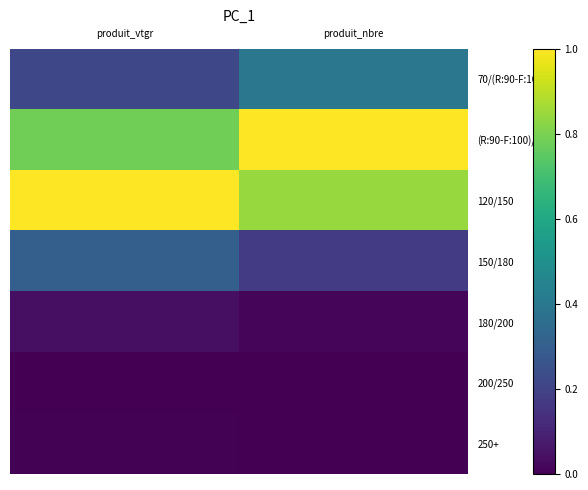

Which series has the largest total across all categories?

120/150